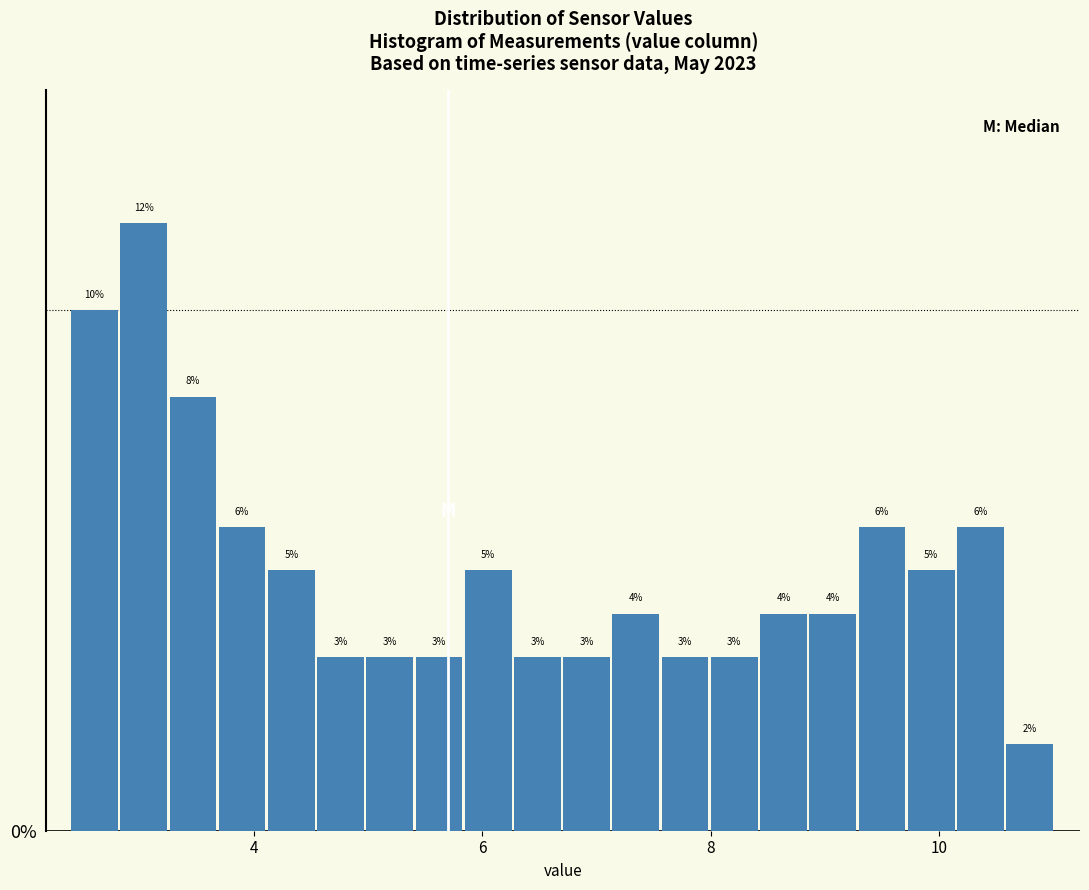

Around what value on the x-axis is the tallest bar? Give the approximate position of its centre, as read against the axis.

3.0